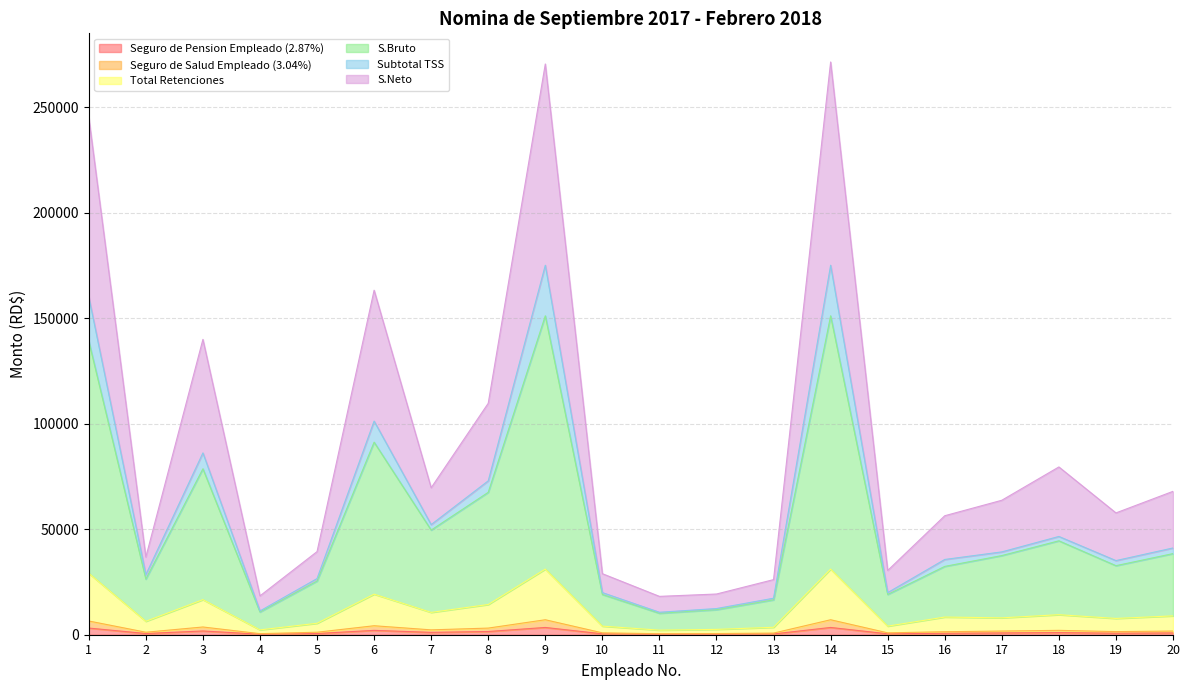

At how many categories does at least one series exceed 226833?

3